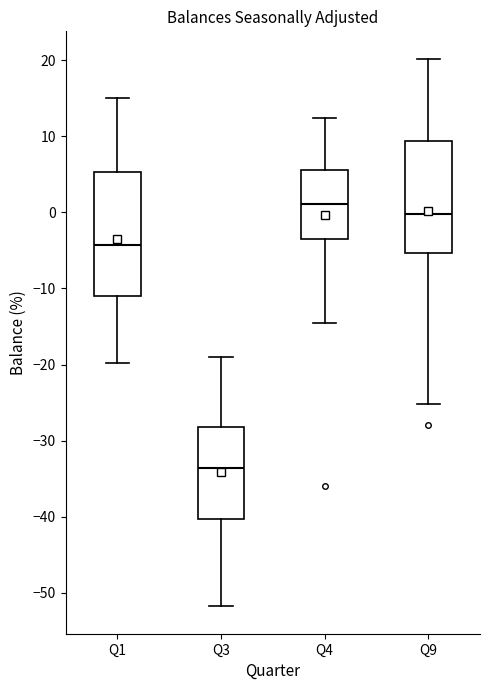

Comparing the boxes themselves (not the whiskers), which one is the tallest?

Q1